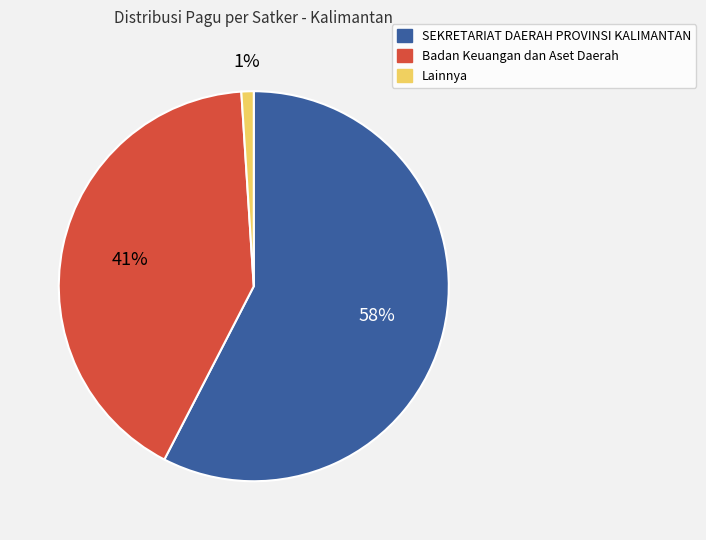

To the nearest percent, what percentage of the pie is Badan Keuangan dan Aset Daerah?

41%